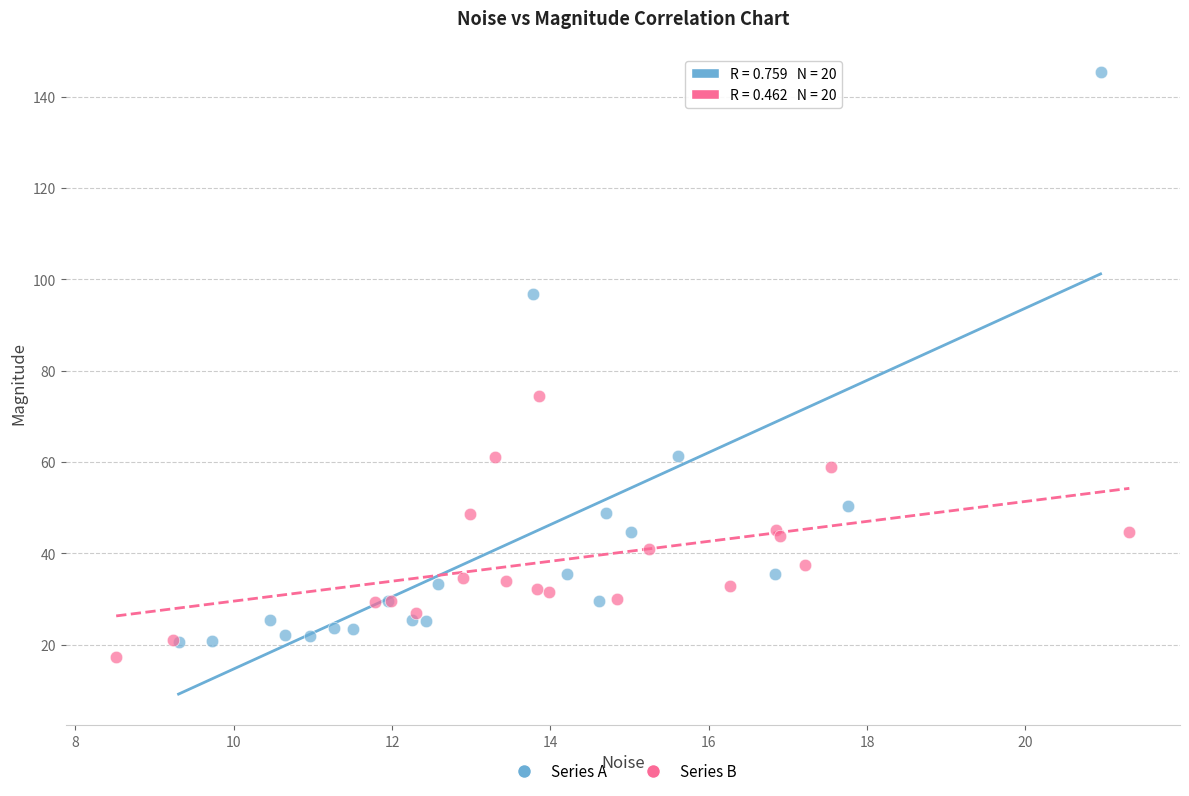

Which series has the largest Y range (max minus min)?

Series A